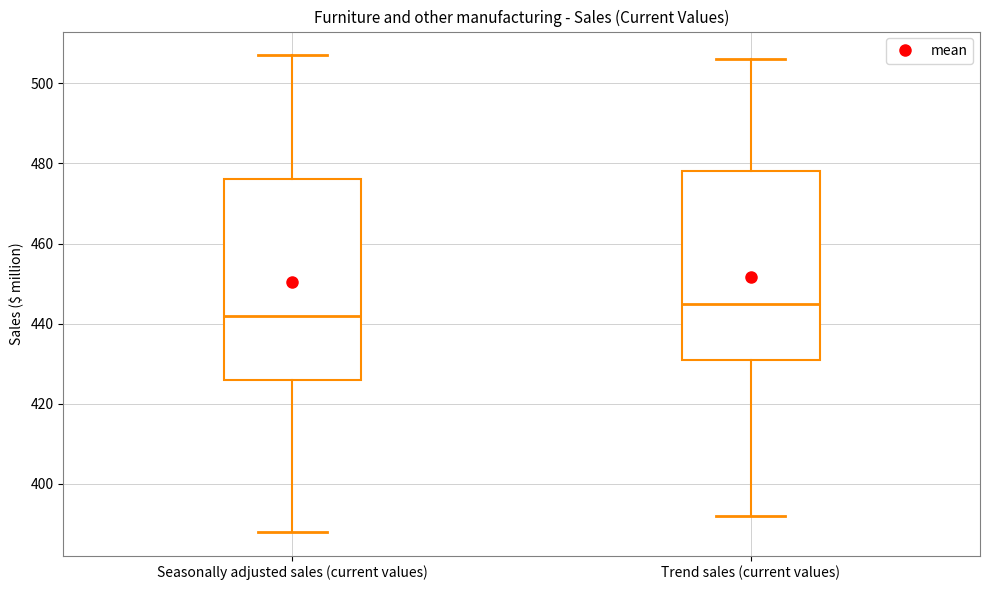

Which box is the tallest, from its lower edge to its upper edge?

Seasonally adjusted sales (current values)